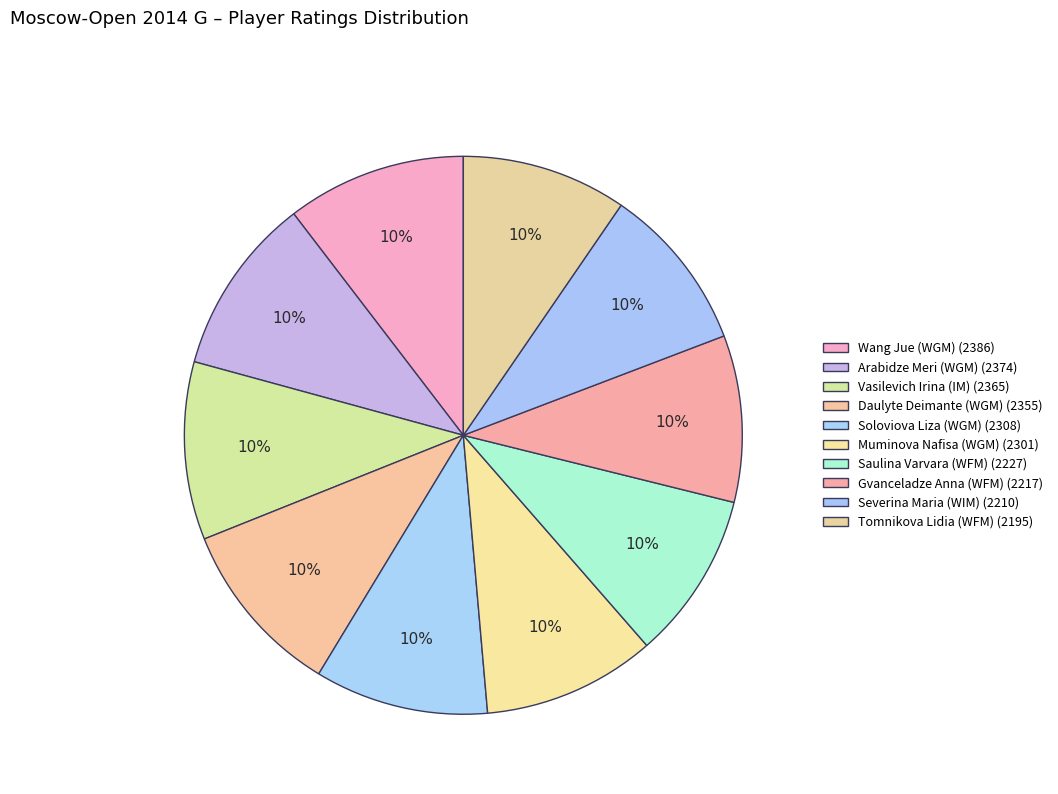

Which slice is the smallest?

Tomnikova Lidia (WFM)